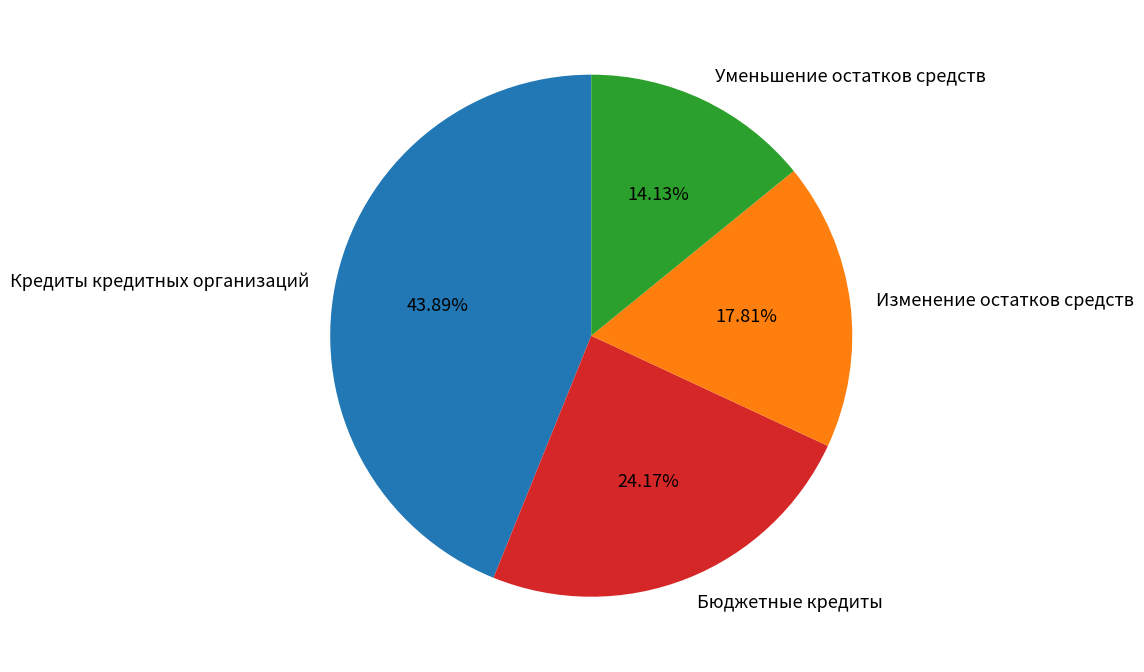

Is there any slice that represents more than half of the pie?

No